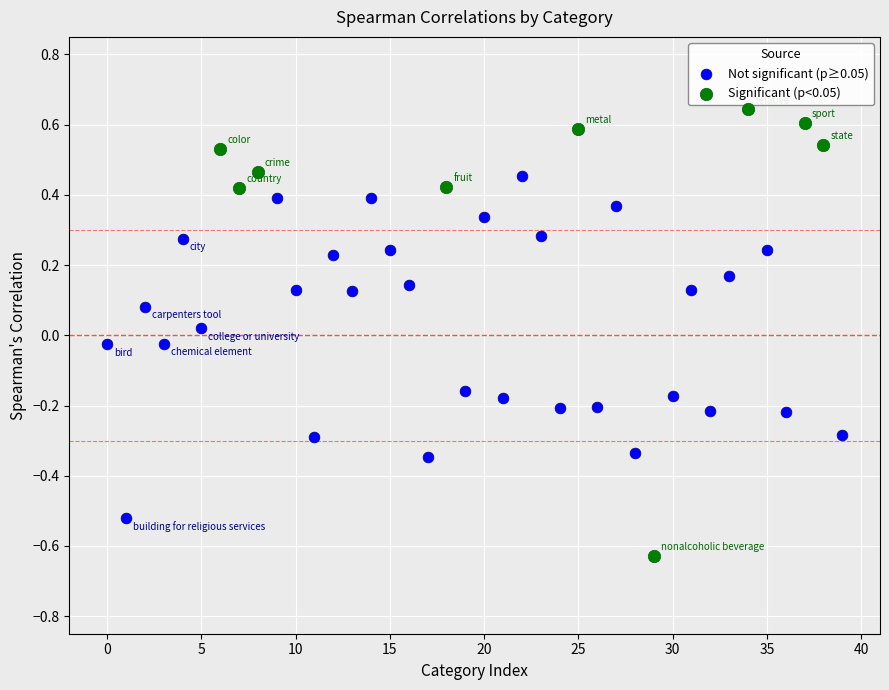

Which series contains the highest Y value?

Significant (p<0.05)